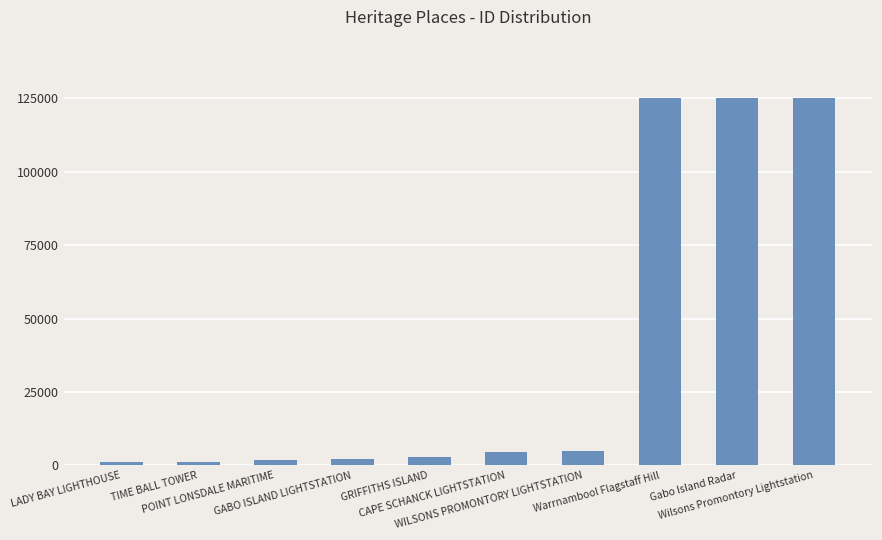

What is the difference between the maximum and minimum values?

124092